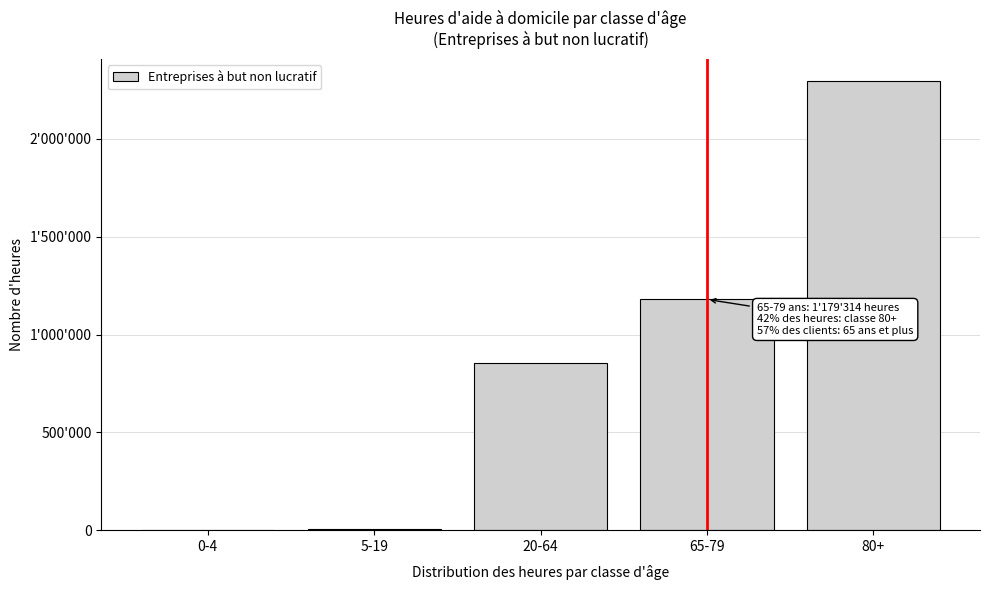

Are the bars horizontal?

No